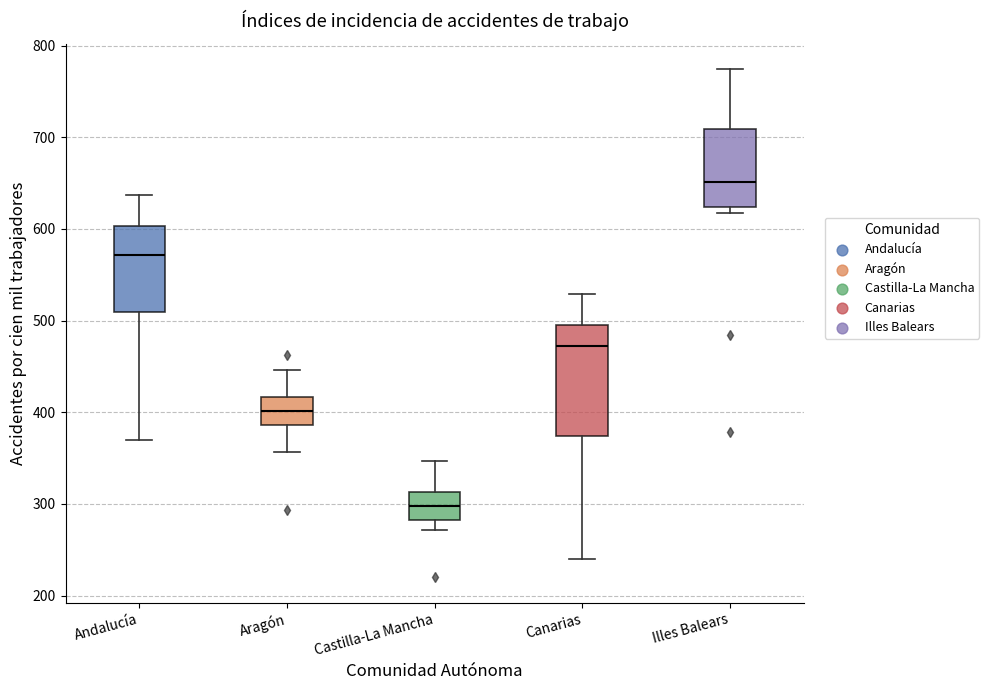

Which box has the lowest median line?

Castilla-La Mancha